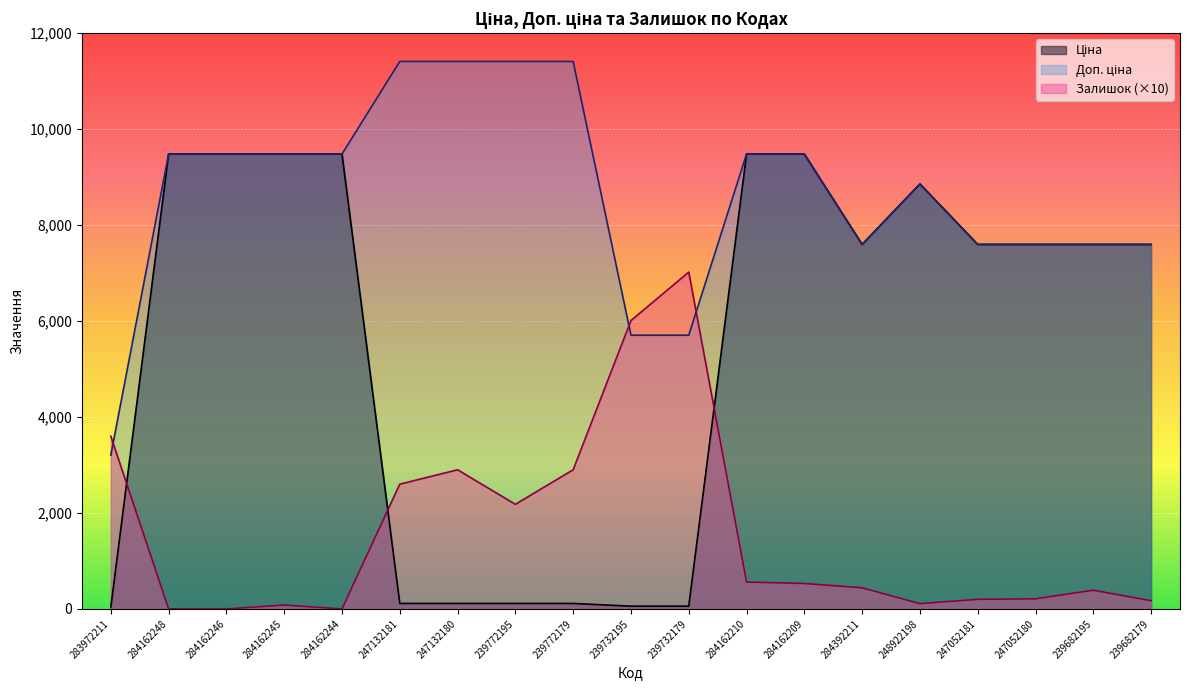

What is the sum of the Доп. ціна values at 247052181 and 284162209?

17076.6